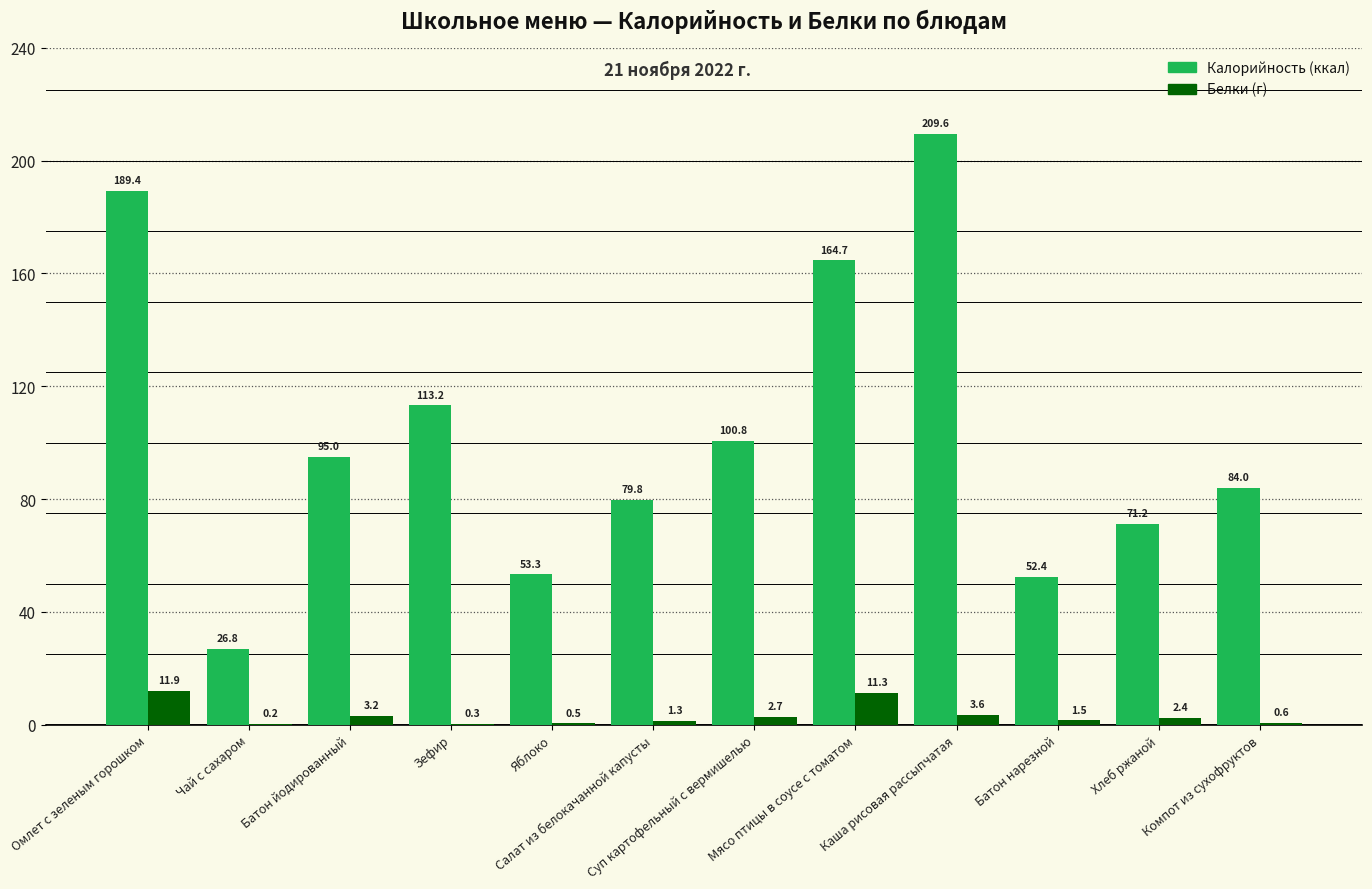

What is the maximum value shown in the chart?

209.6